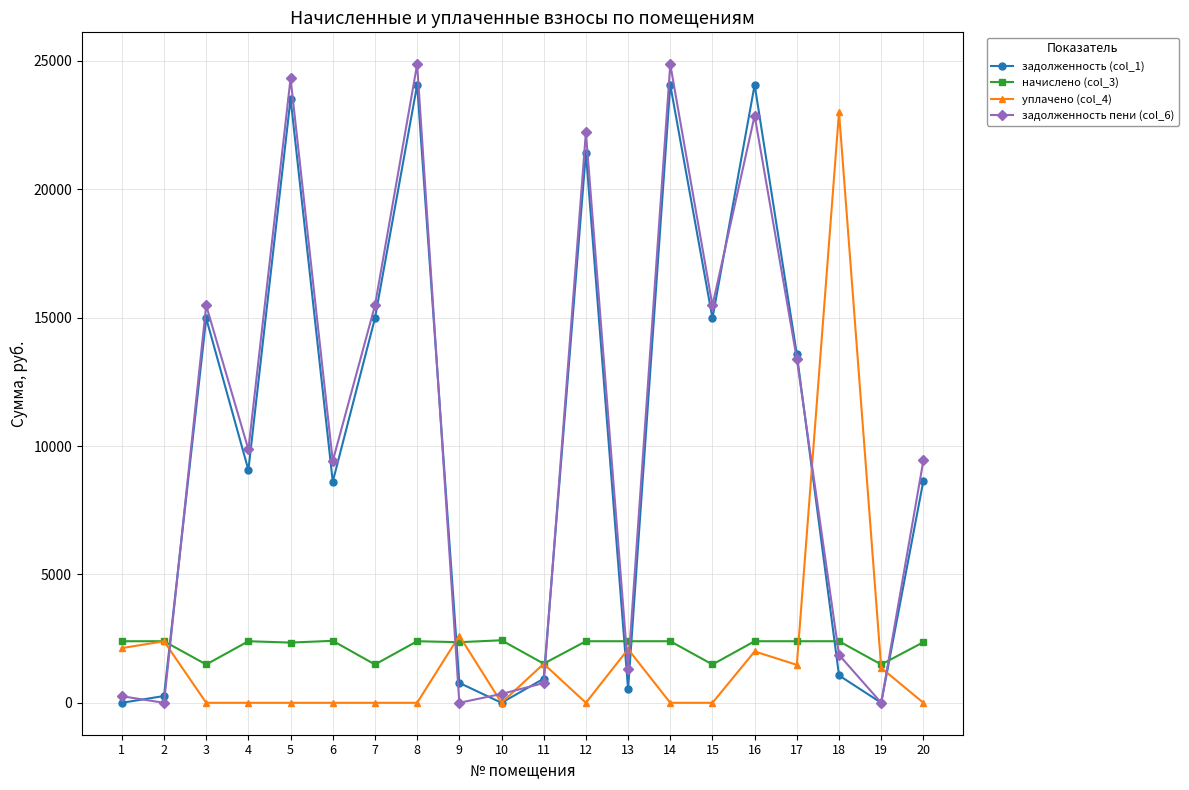

What is the spread (max minus min) of values at 2?

2397.6